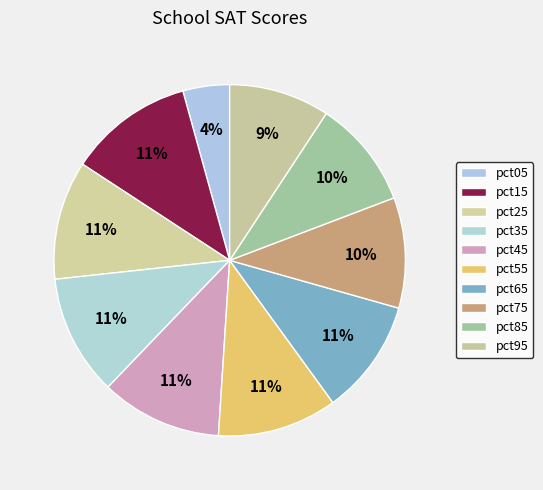

How many slices are in this pie chart?

10